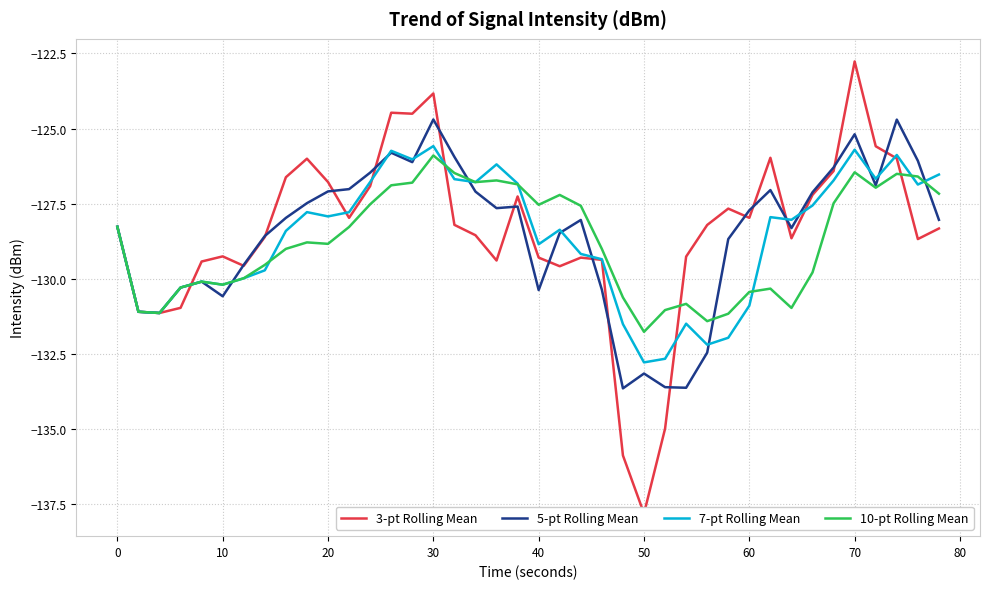

What is the maximum value for 5-pt Rolling Mean?

-124.7